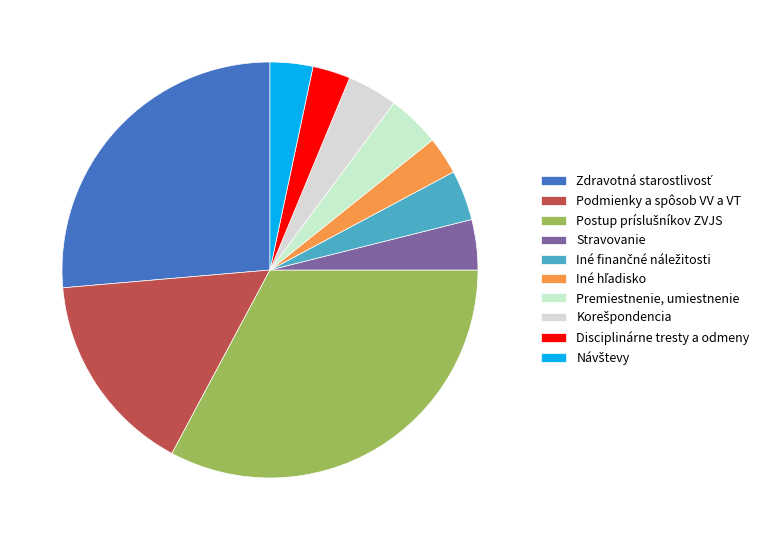

What percentage is the Premiestnenie, umiestnenie slice, to the nearest percent?

4%